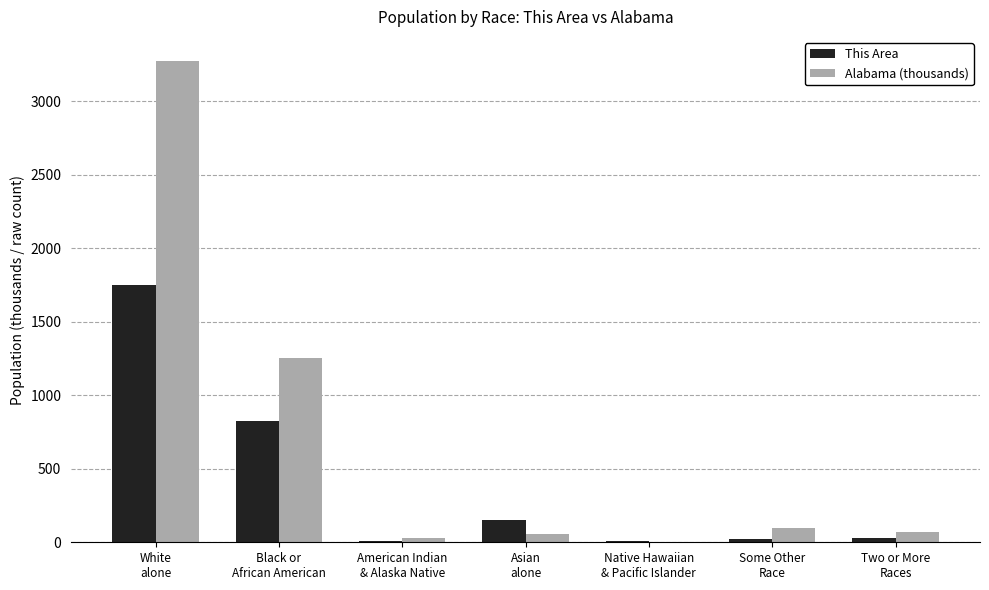

Which series has the largest total across all categories?

Alabama (thousands)